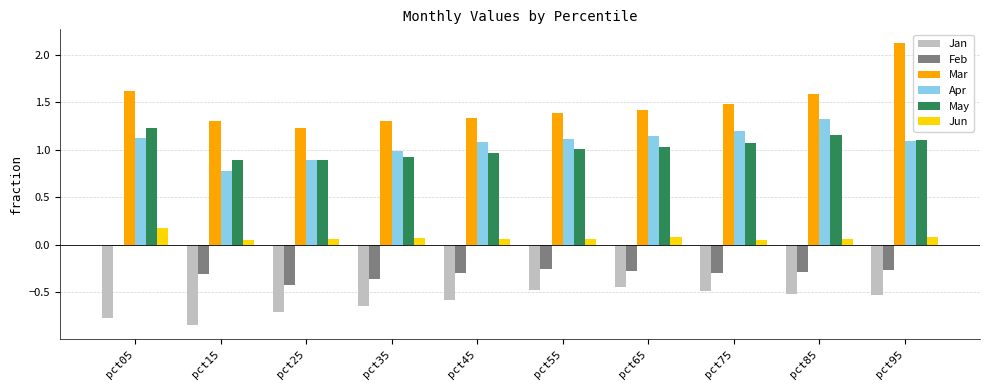

What is the value of the Mar bar at the 8th from the left?

1.5